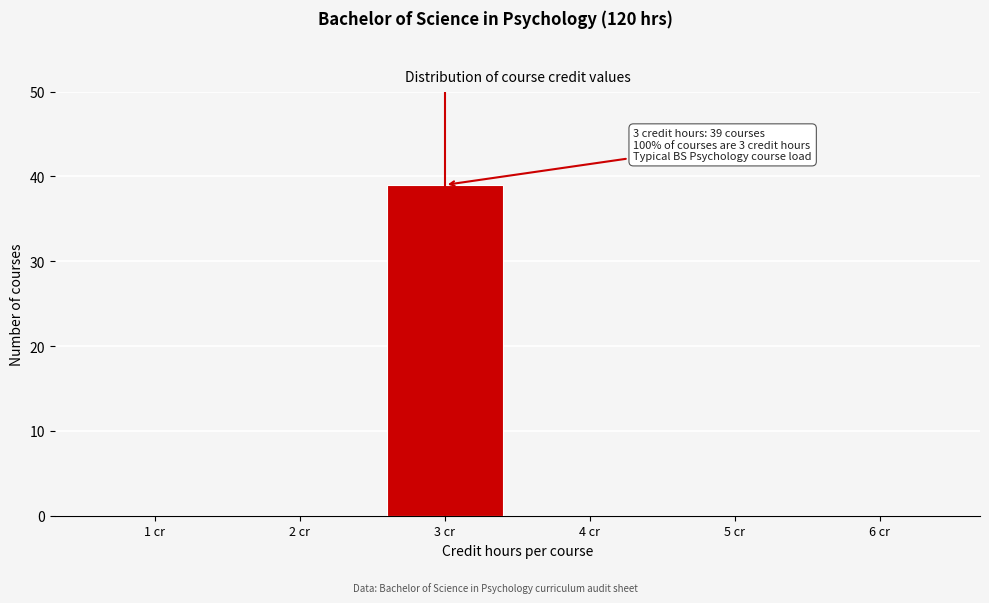

Reading left to right, what are all the values shown in this chart?

1 cr=0	2 cr=0	3 cr=39	4 cr=0	5 cr=0	6 cr=0